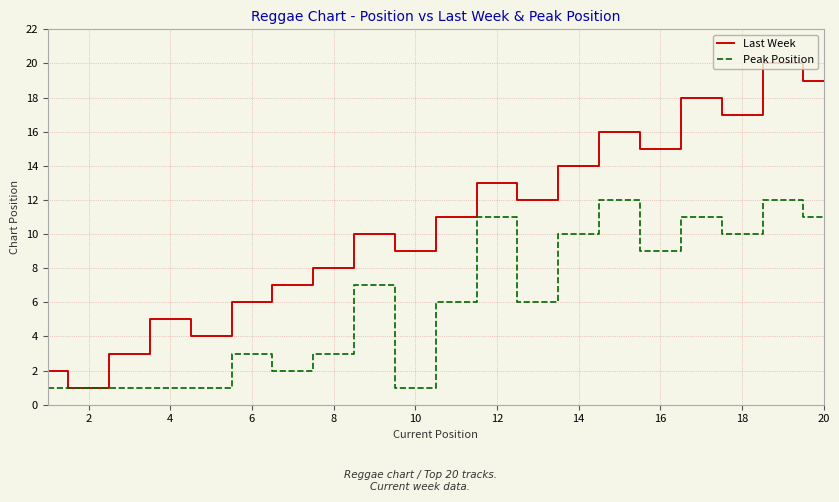

Which series has the largest range (max minus min)?

Last Week